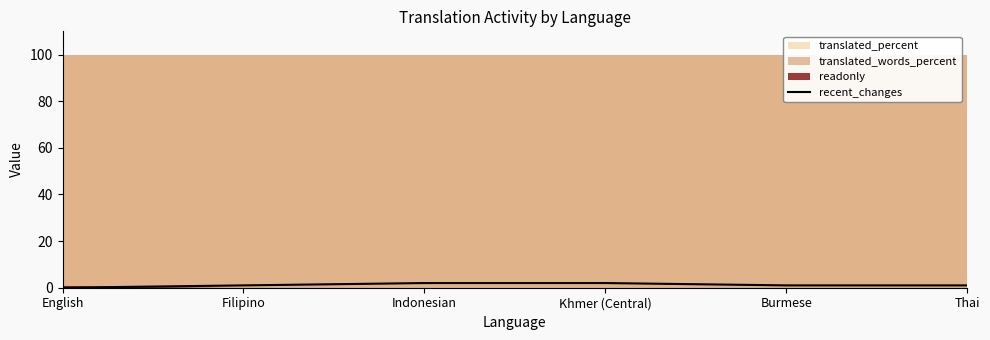

What is the change in value from Khmer (Central) to Thai?

-1